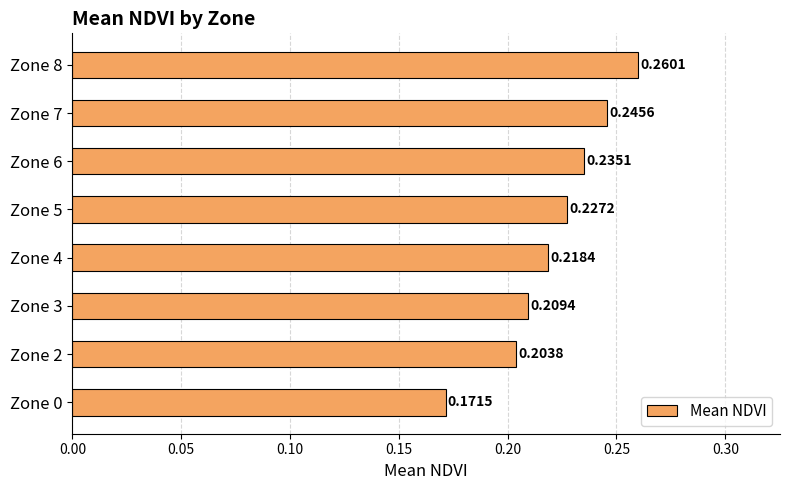

What is the sum of all values?

1.8